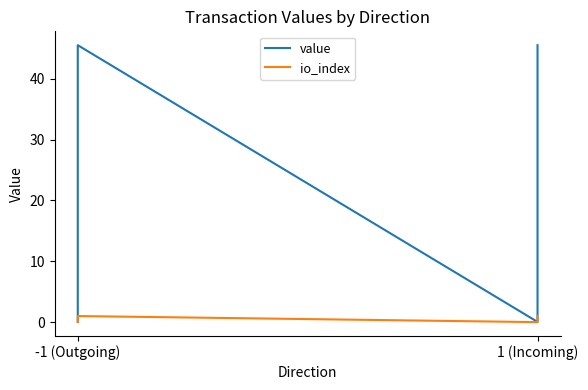

True or false: value and io_index intersect in this chart.

False